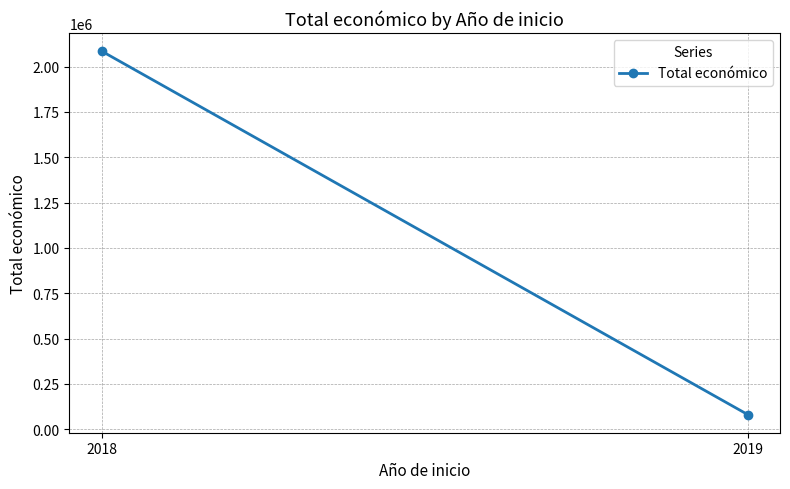

Where is the data nearest to the value 1083050?

2019